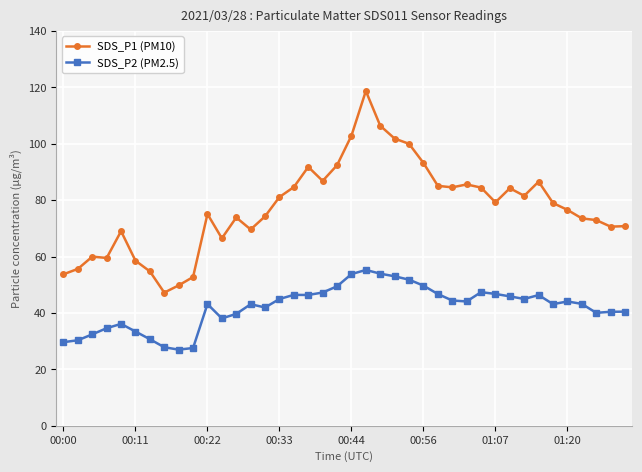

Rank the series by their average value, from highest to lowest.

SDS_P1 (PM10), SDS_P2 (PM2.5)